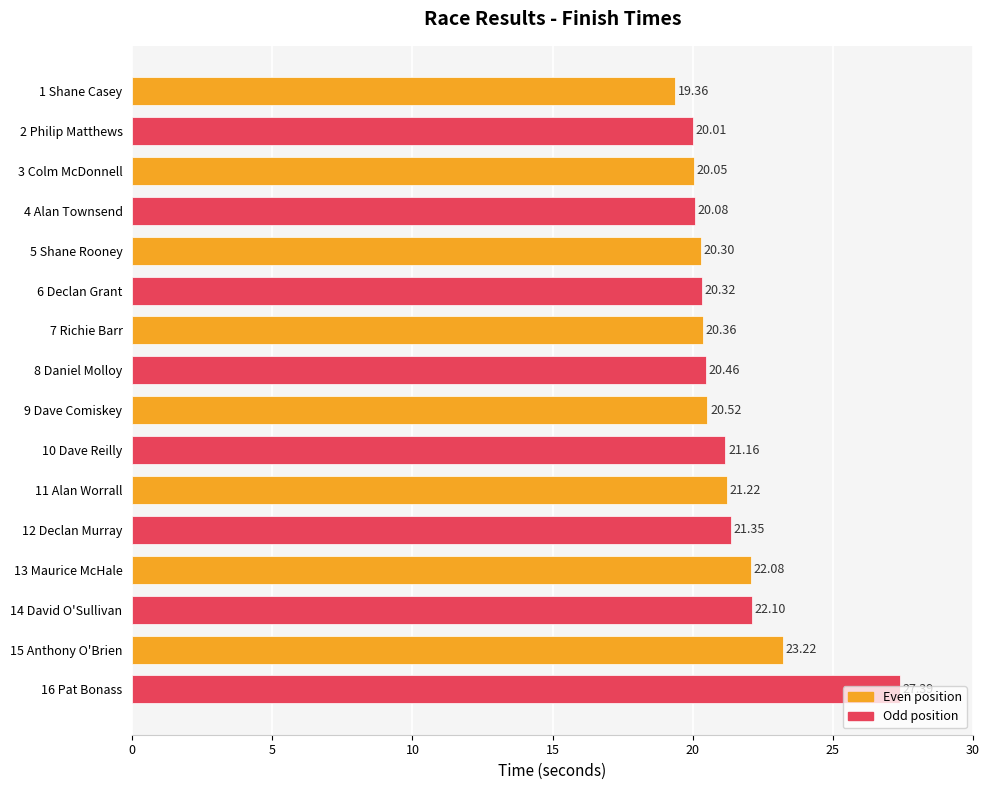

What is the average value?

21.2